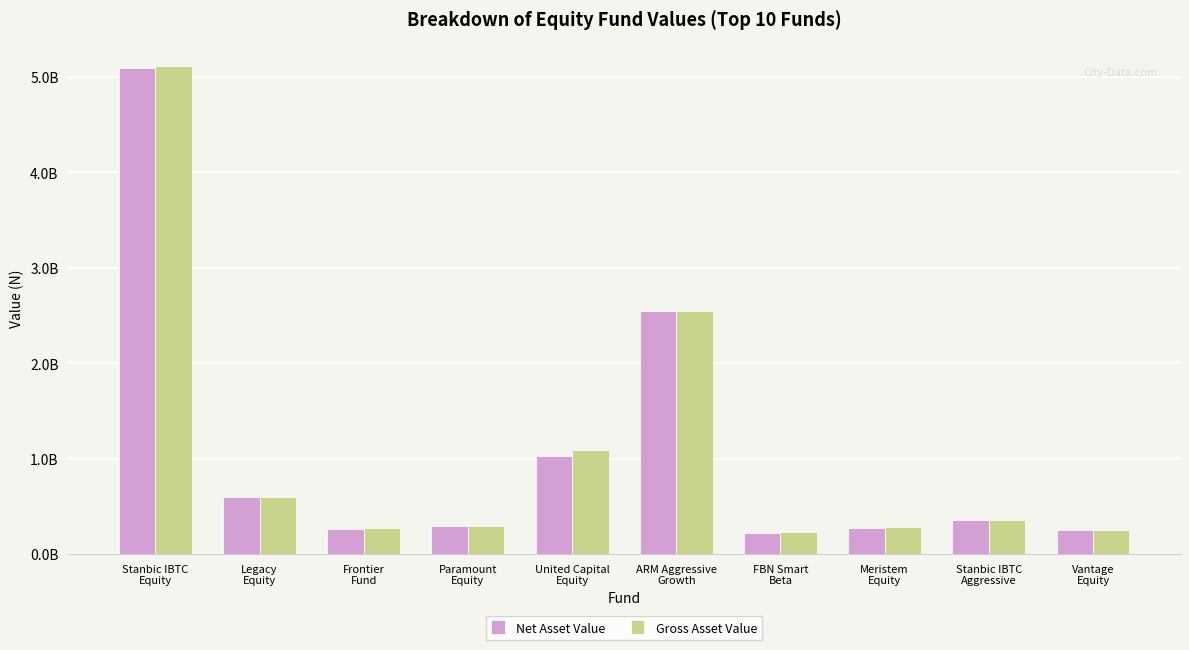

What is the difference between the Net Asset Value values at Stanbic IBTC
Aggressive and Frontier
Fund?

89703847.5